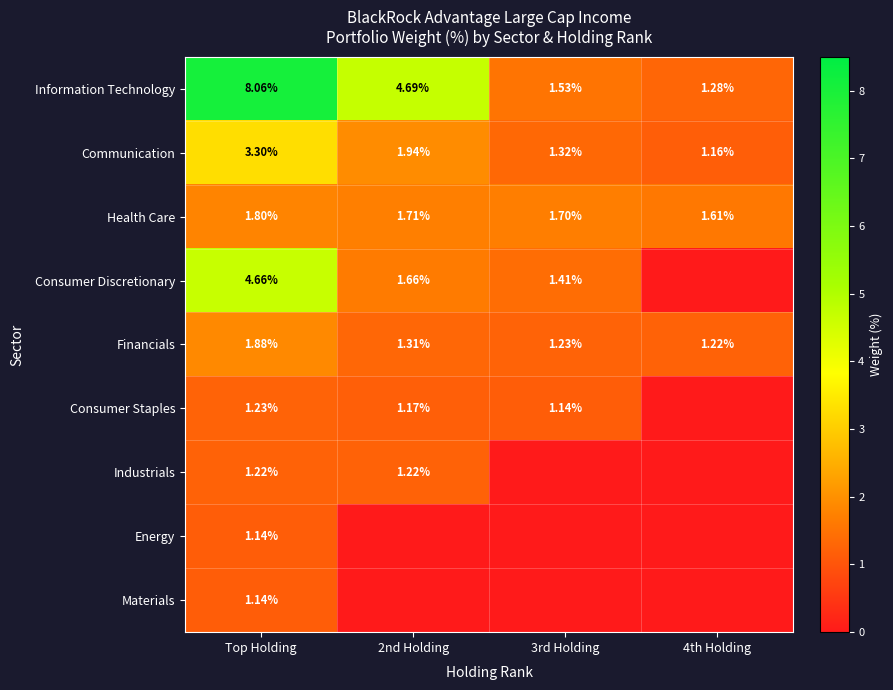

What is the average value of the Health Care series?

1.7